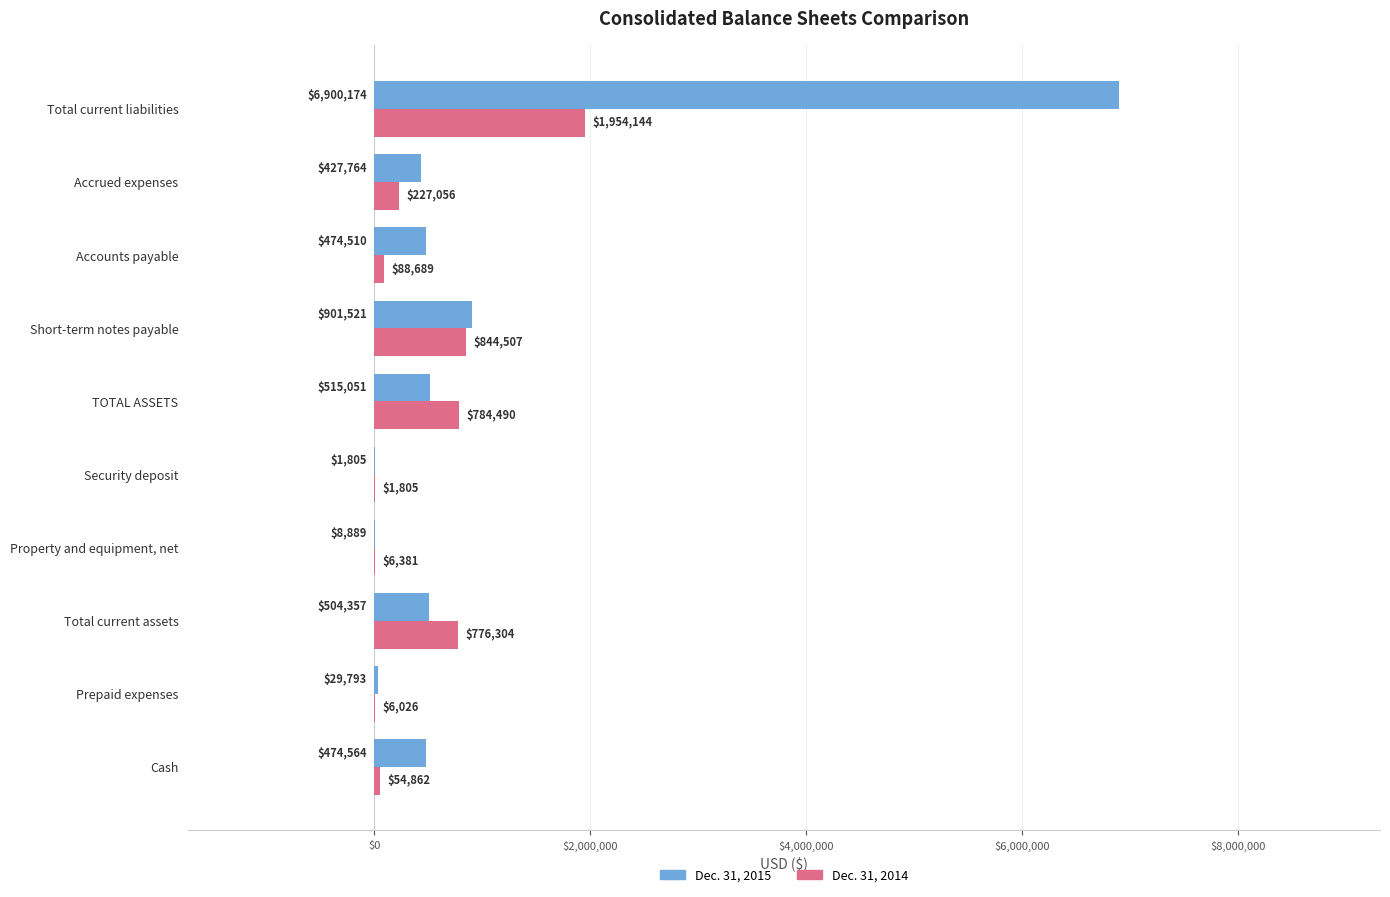

How many distinct data groups are displayed?

2